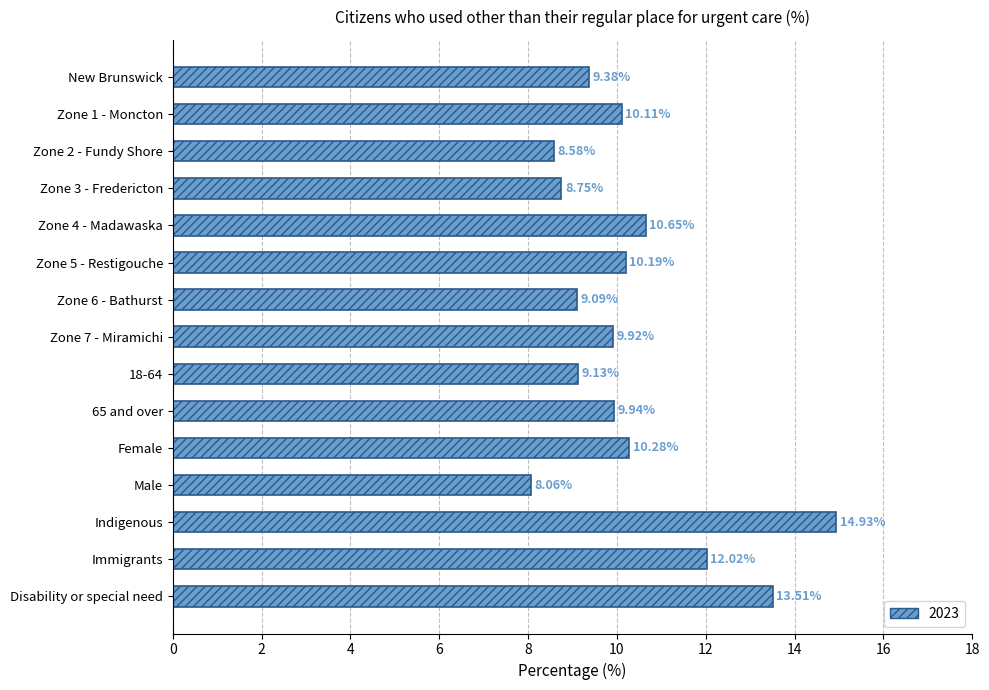

What is the label of the 13th bar from the top?

Indigenous